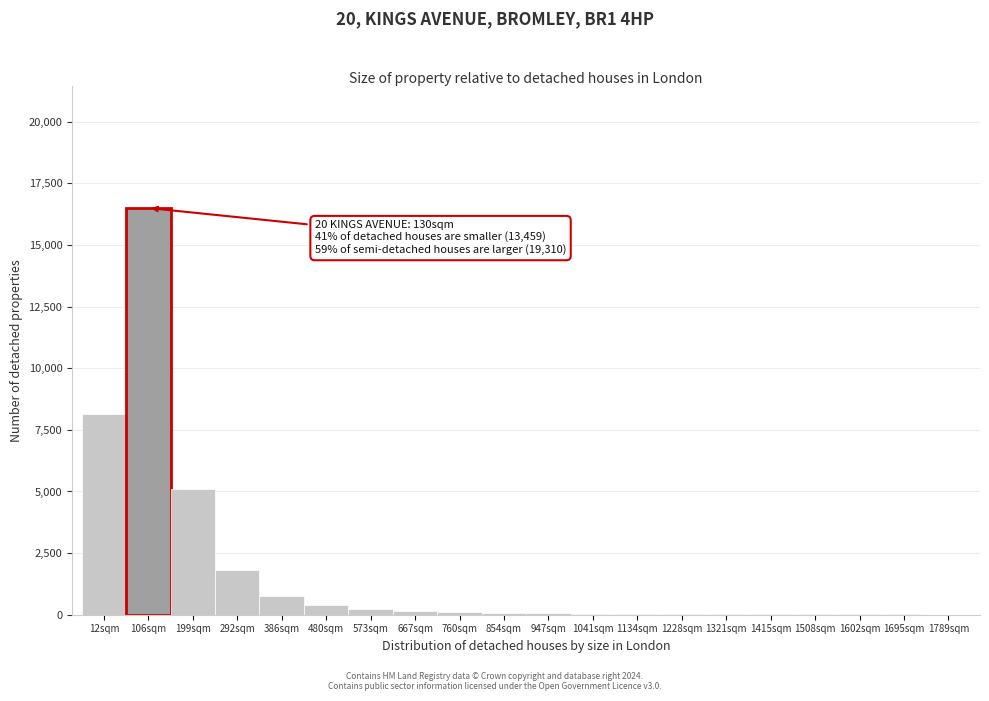

What is the greatest value displayed?

16500